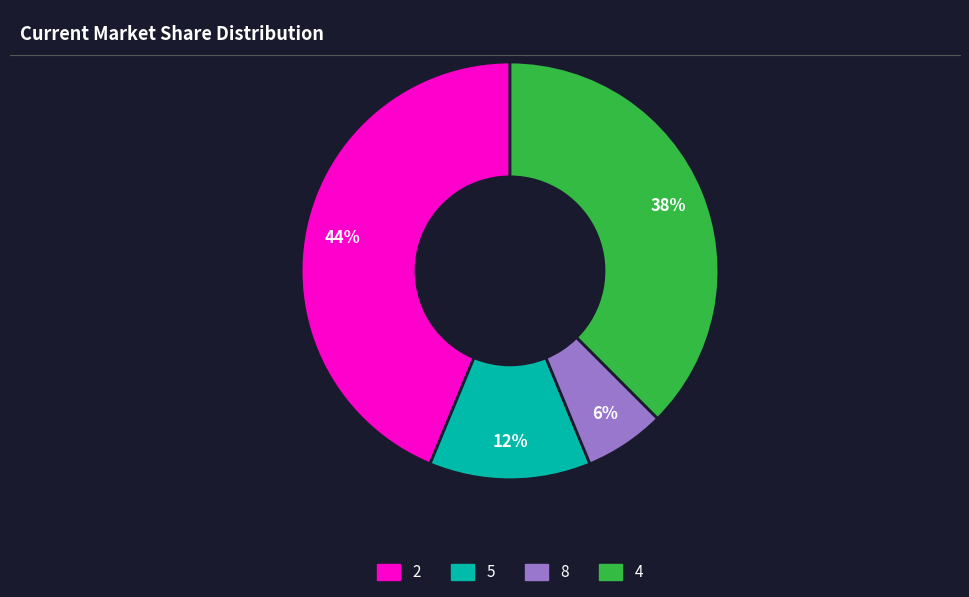

To the nearest percent, what is the average slice percentage?

25%